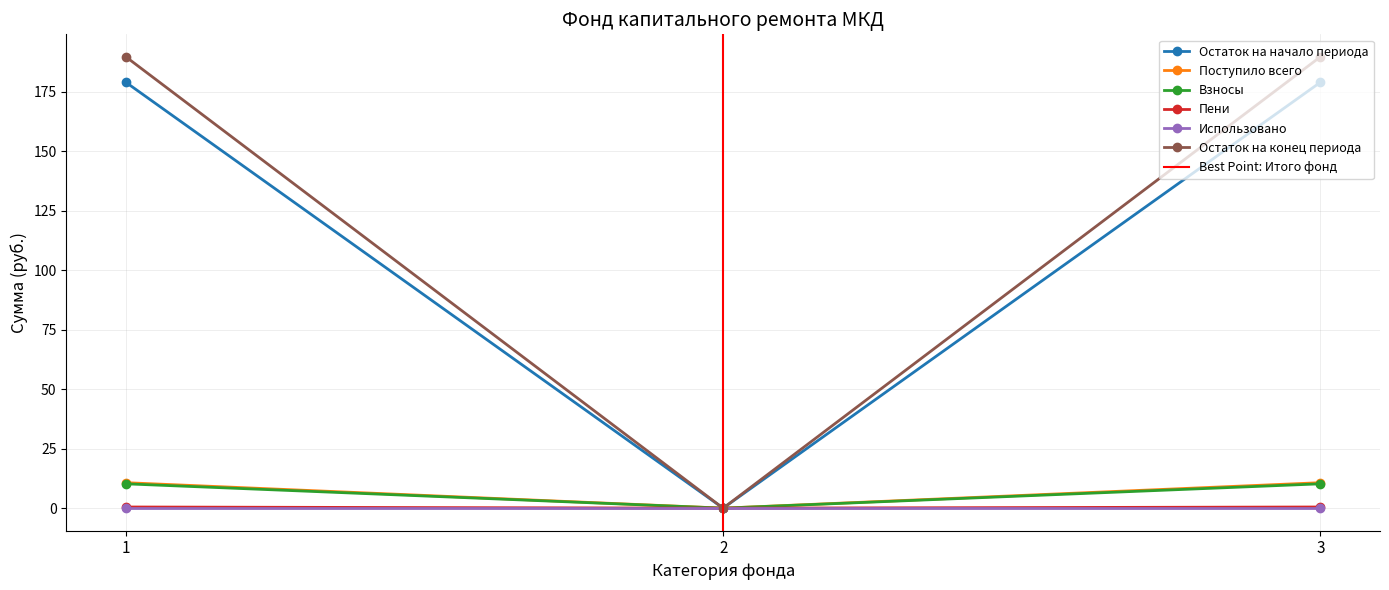

What is the highest value of the Остаток на начало периода series?

179.0